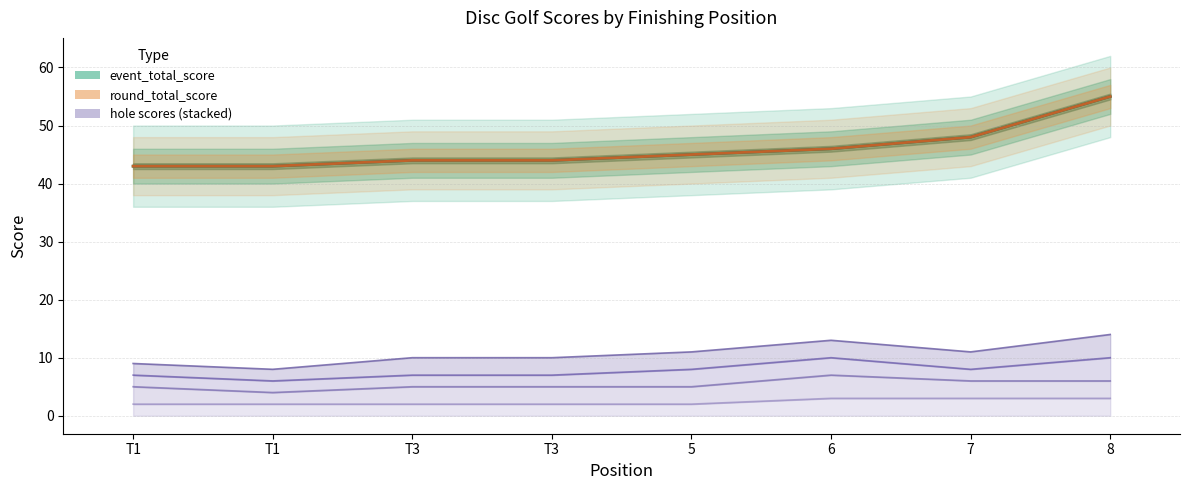

Reading left to right, transcribe all the data shown in this chart.

event_total_score: T1=43	T1=43	T3=44	T3=44	5=45	6=46	7=48	8=55
round_total_score: T1=43	T1=43	T3=44	T3=44	5=45	6=46	7=48	8=55
hole_1: T1=2	T1=2	T3=2	T3=2	5=2	6=3	7=3	8=3
hole_9: T1=5	T1=4	T3=5	T3=5	5=5	6=7	7=6	8=6
hole_12: T1=7	T1=6	T3=7	T3=7	5=8	6=10	7=8	8=10
hole_13: T1=9	T1=8	T3=10	T3=10	5=11	6=13	7=11	8=14